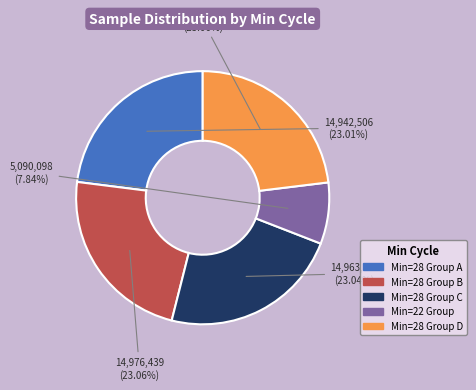

How many segments does this pie chart have?

5